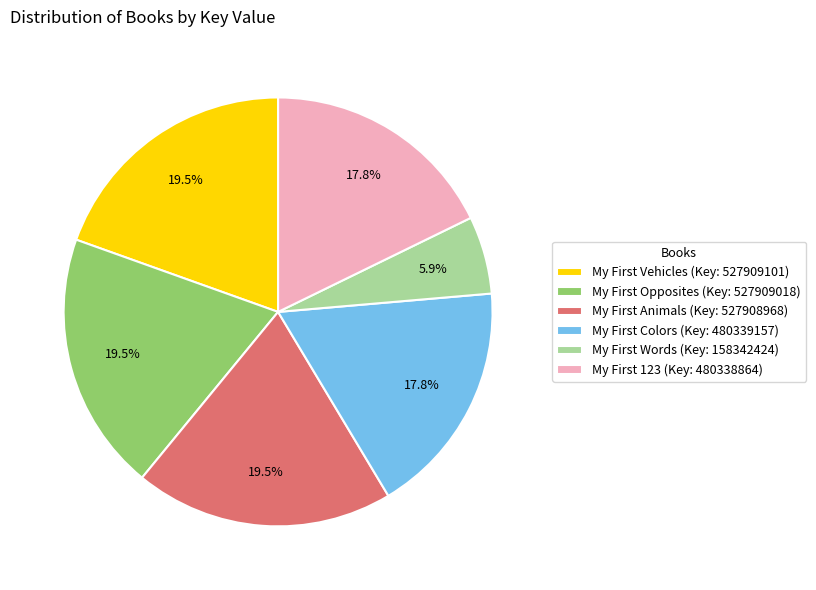

How many segments does this pie chart have?

6